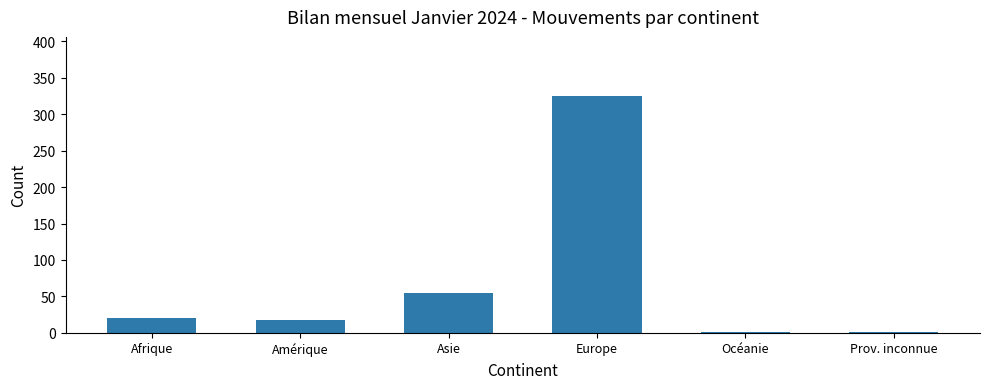

What is the greatest value displayed?

325